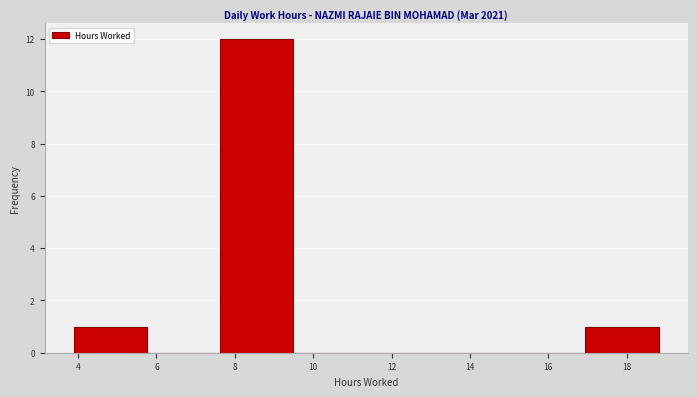

Reading left to right, transcribe this chart: for each bar, give the range it covers on the x-axis and its height. Neither the bar edges nor the heights are printed on the chart, so give them approximately, as read against the axes.

3.8 to 5.8: 1
5.8 to 7.6: 0
7.6 to 9.4: 12
9.4 to 11.4: 0
11.4 to 13.2: 0
13.2 to 15.0: 0
15.0 to 17.0: 0
17.0 to 18.8: 1